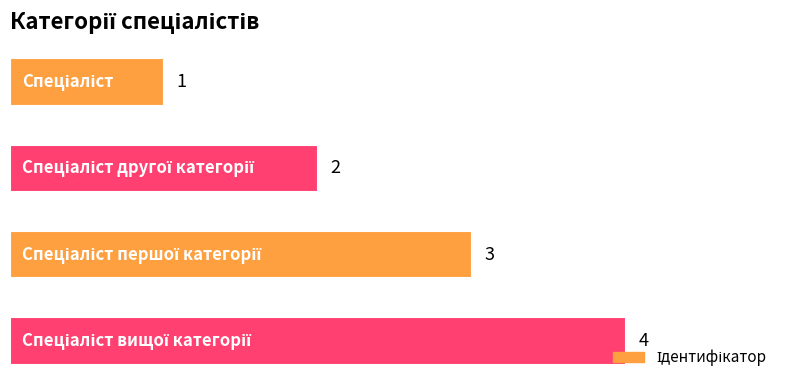

What is the difference between the maximum and minimum values?

3